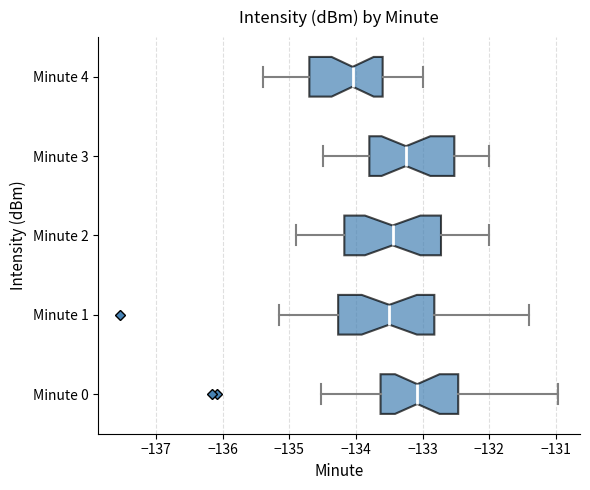

Which box's median line is the furthest to the left?

Minute 4